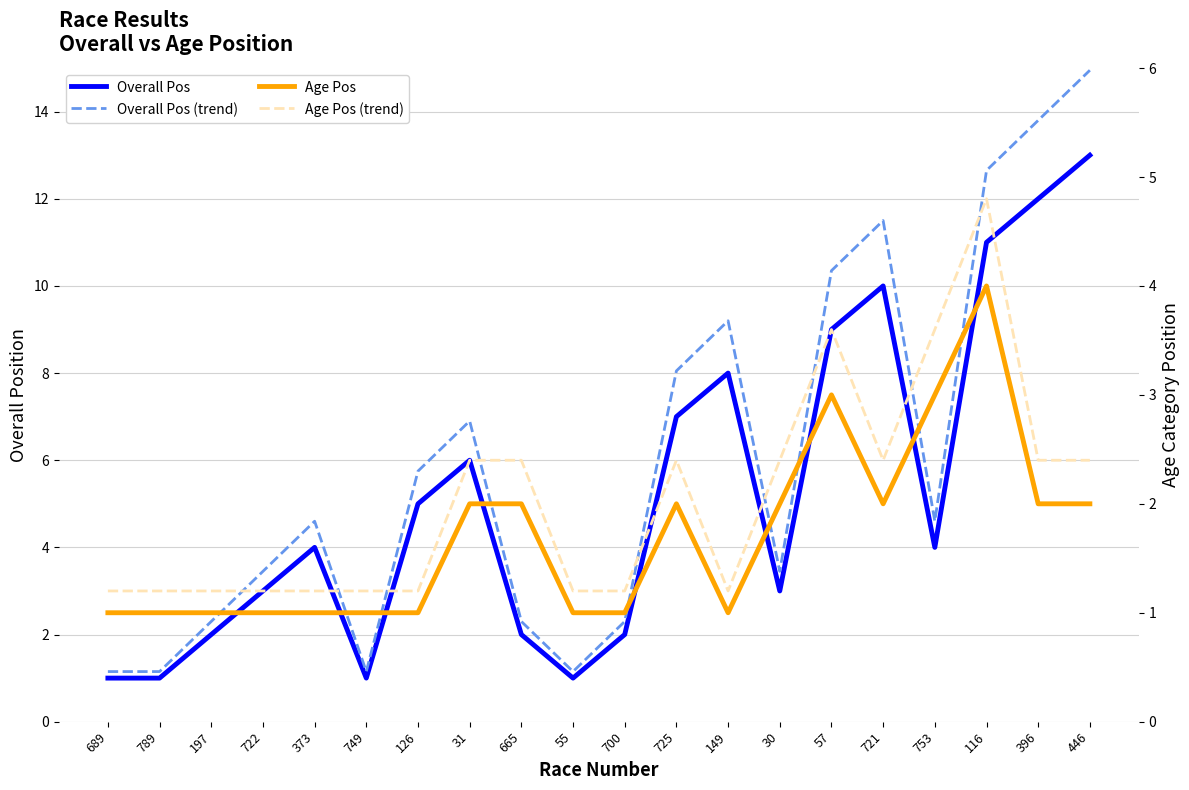

Where is the first local maximum for Age Pos?

725